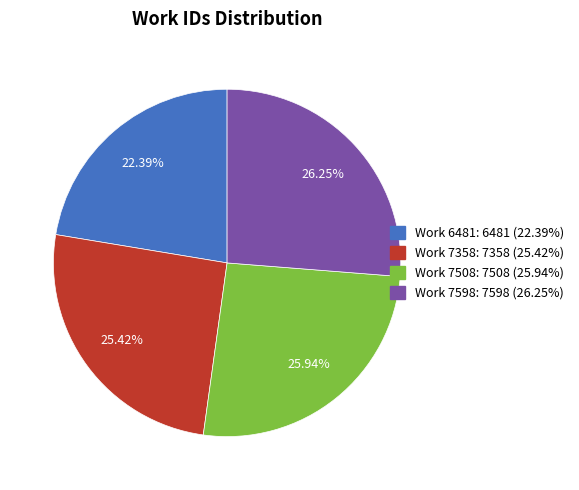

True or false: Work 7508 accounts for 34% of the total.

False